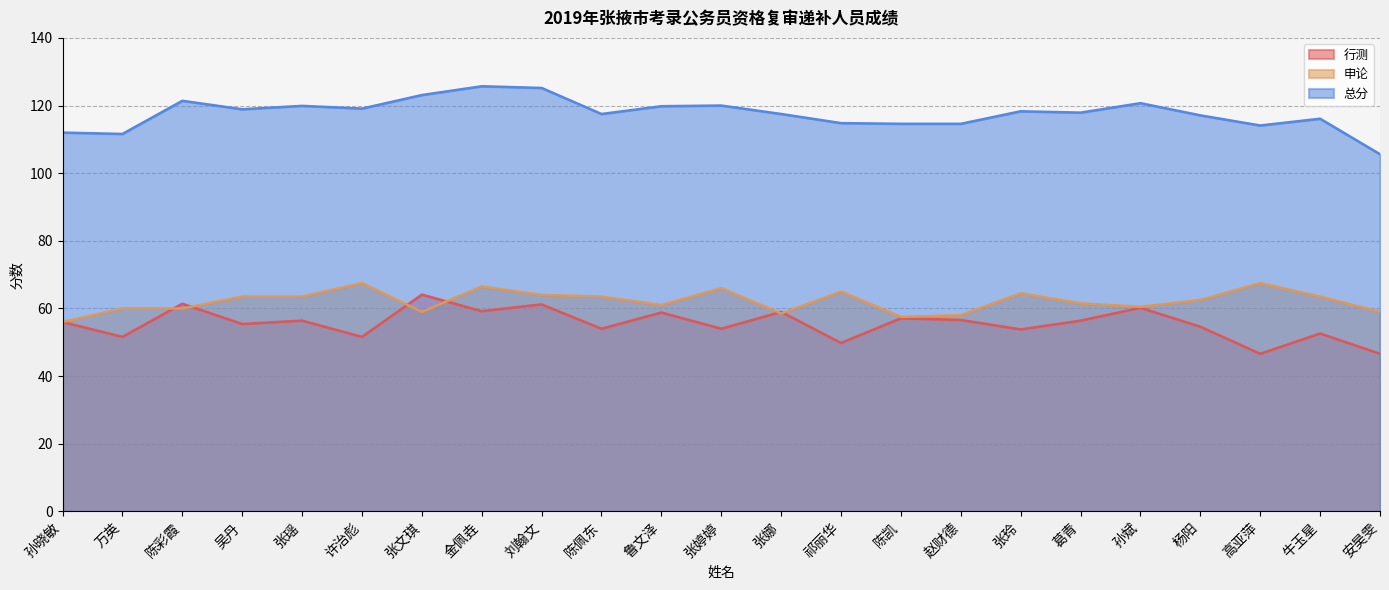

The value of 申论 at 陈佩东 is 63.5. True or false?

True